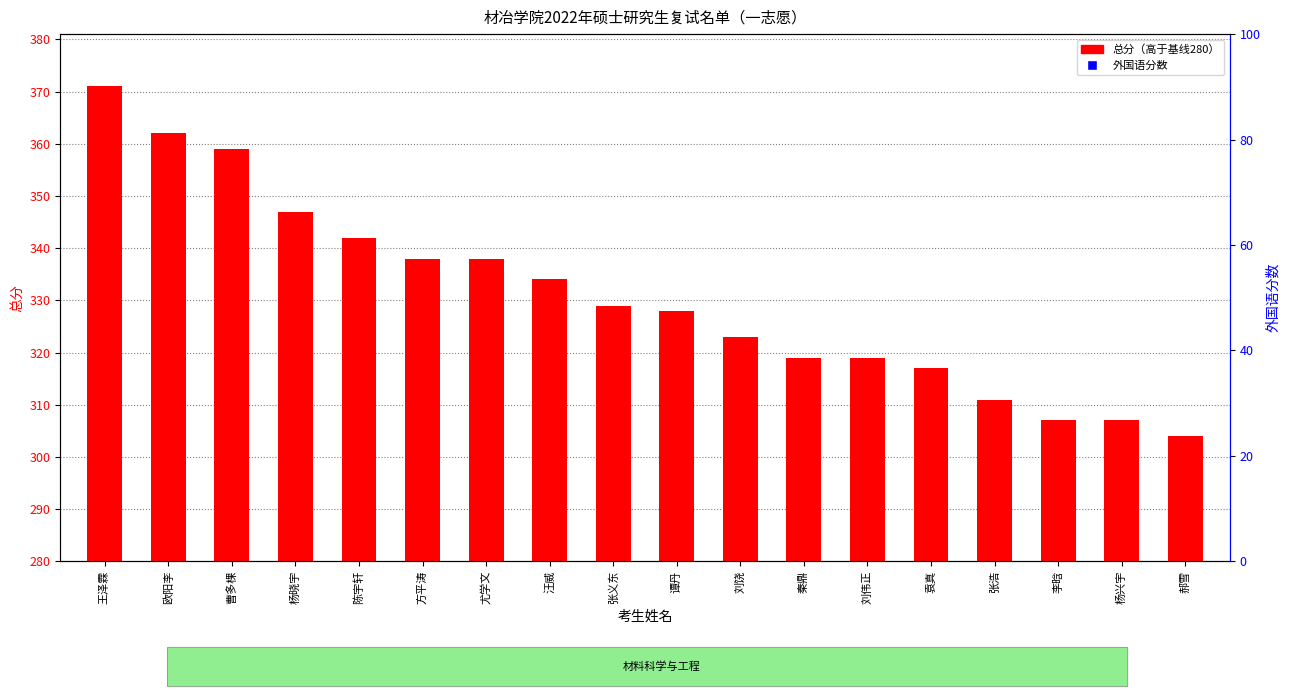

What are all the series names shown in the legend?

总分（高于基线）, 外国语分数, 政治理论